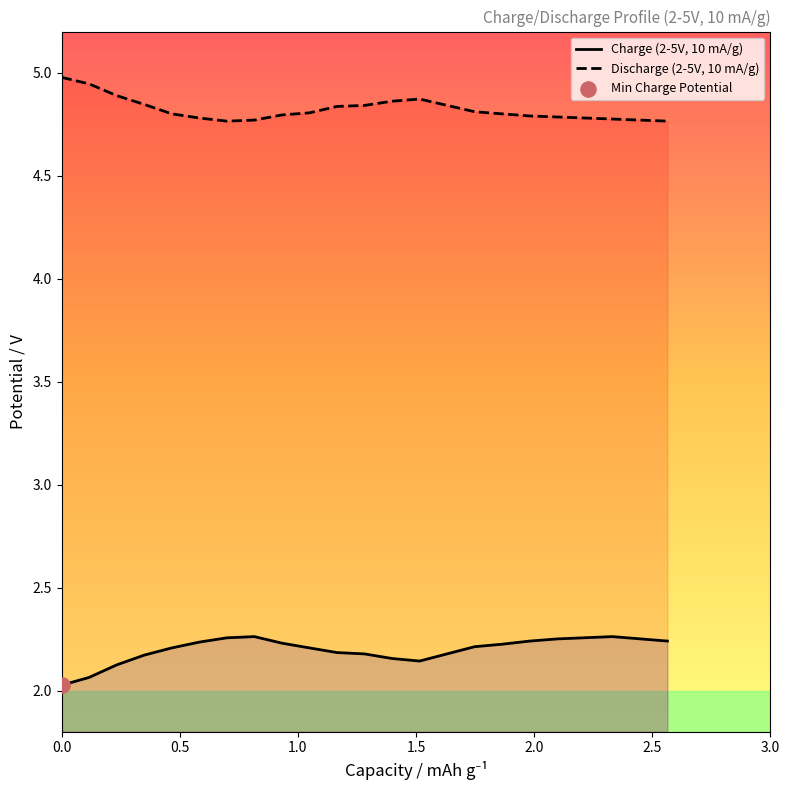

Rank the series by their maximum value, from highest to lowest.

Discharge (2-5V, 10 mA/g), Charge (2-5V, 10 mA/g)